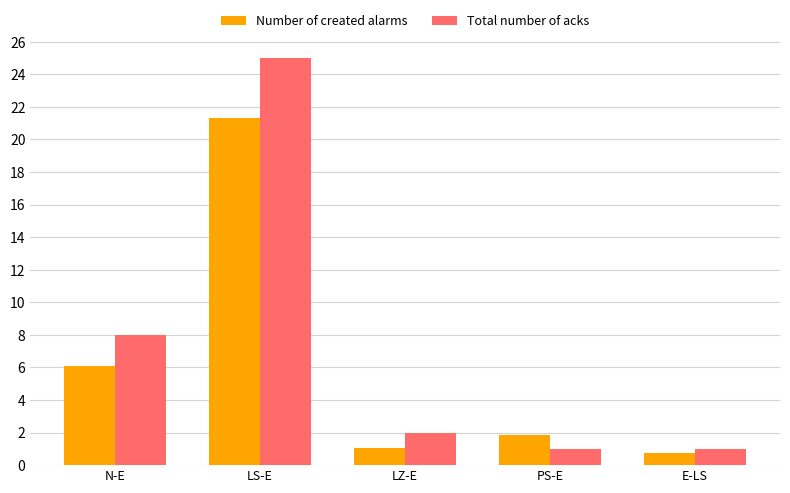

The Total number of acks series shows 25.0 at LS-E. True or false?

True